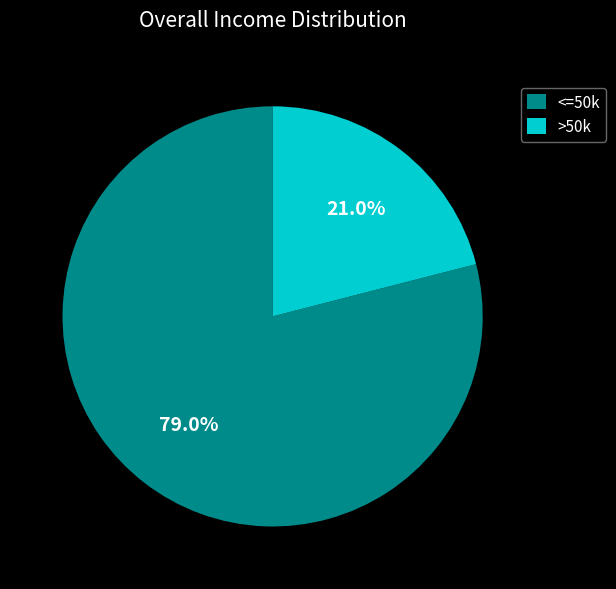

Which has a higher value, <=50k or >50k?

<=50k